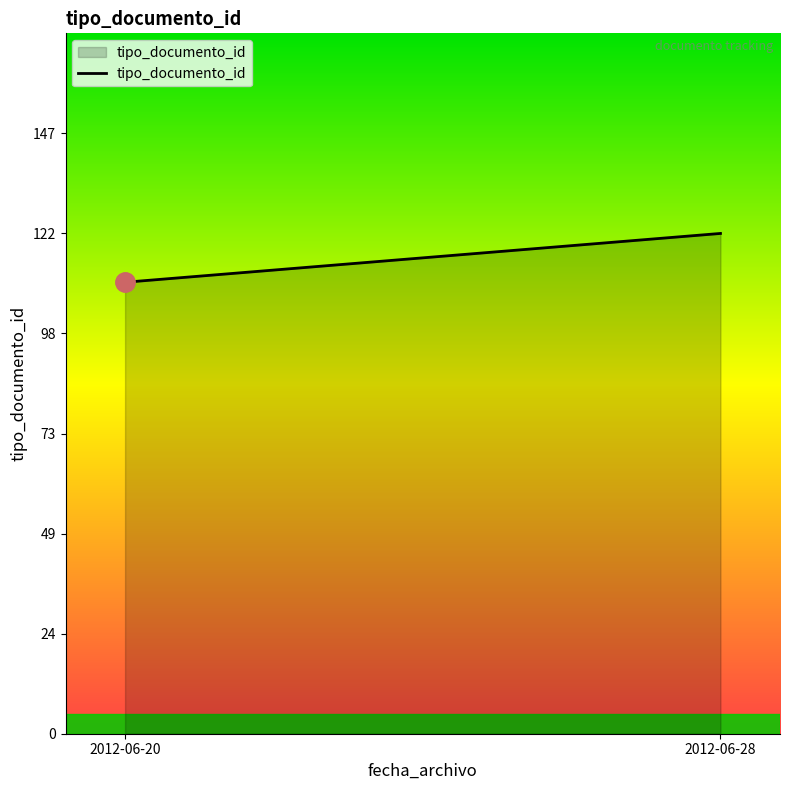

Where is the data nearest to the value 79?

2012-06-20 11:42:22